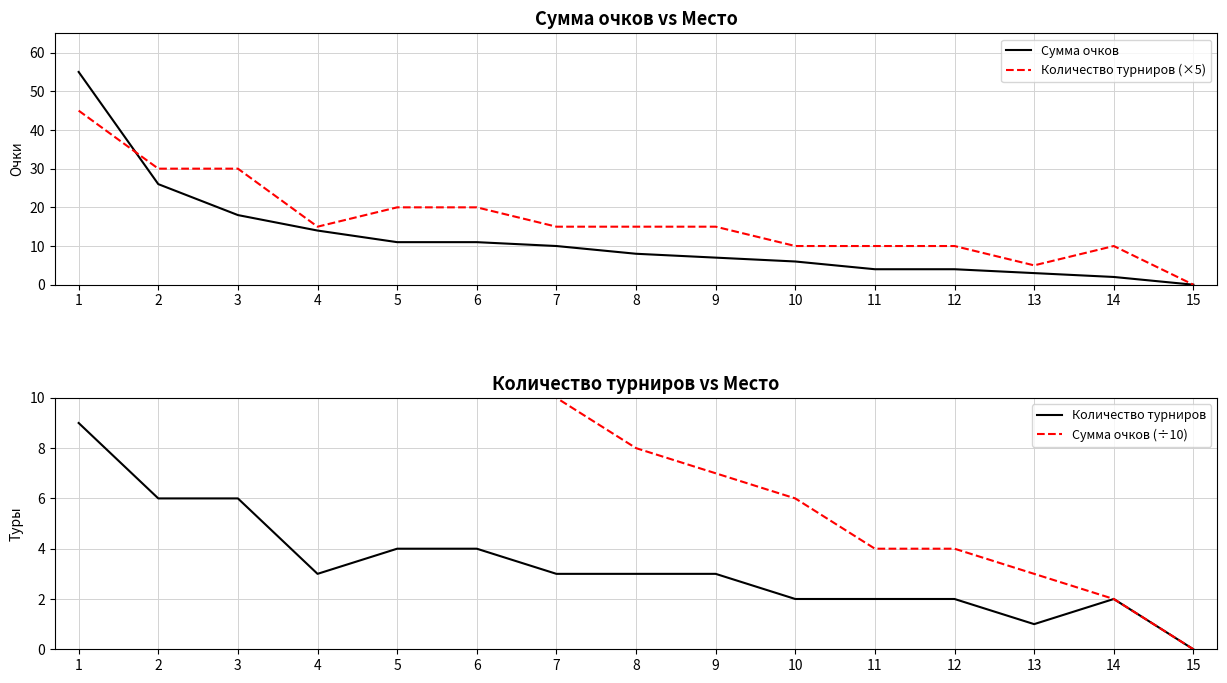

How many series are shown in this chart?

4